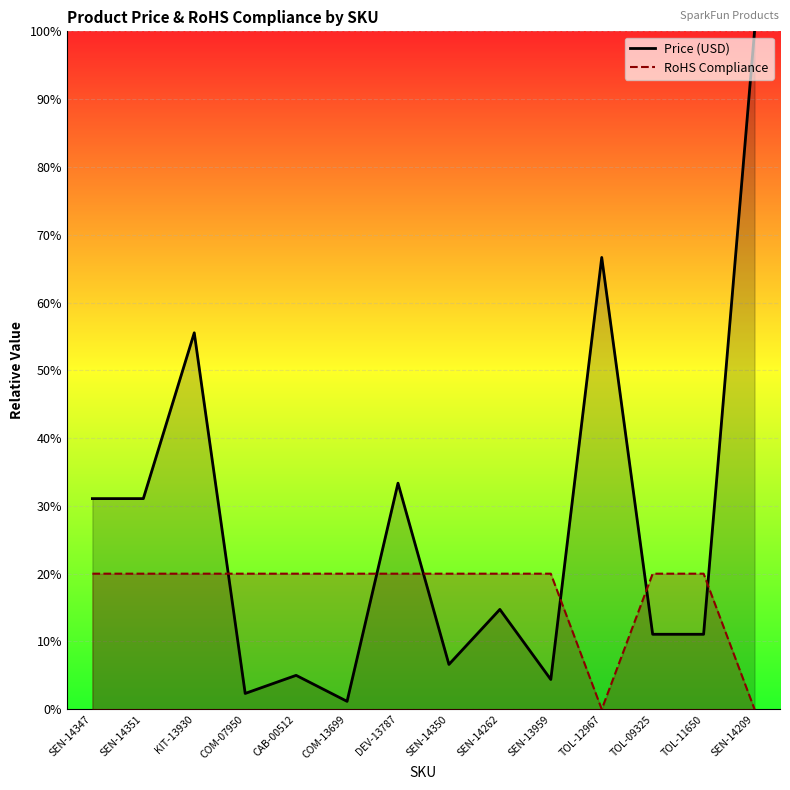

What is the label of the 7th point from the left?

DEV-13787